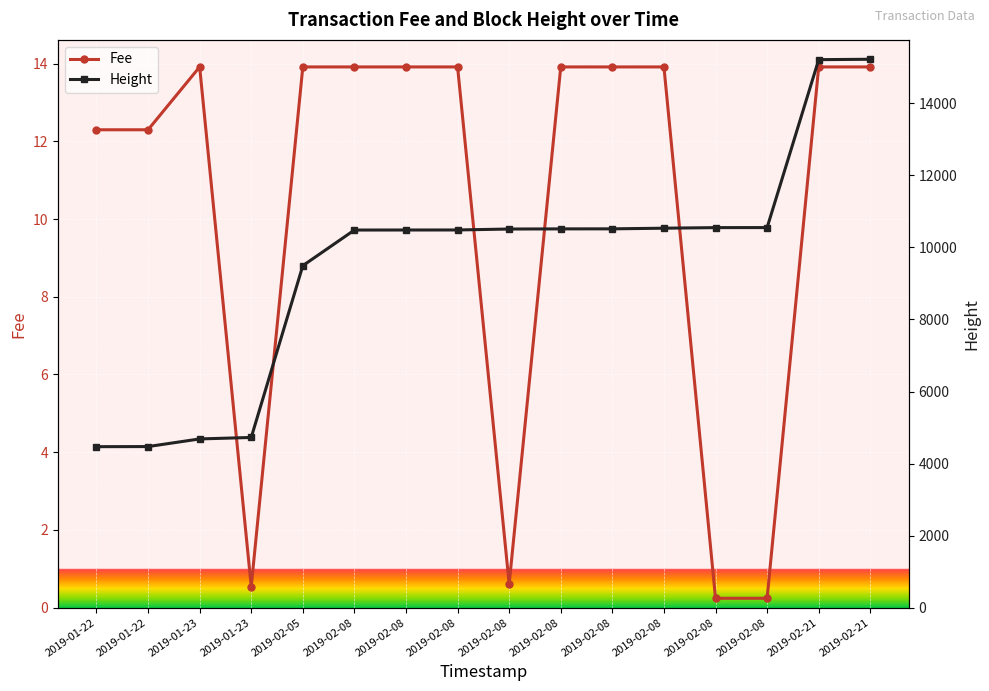

In Fee, how many points are lower than both neighbors (excluding endpoints)?

2